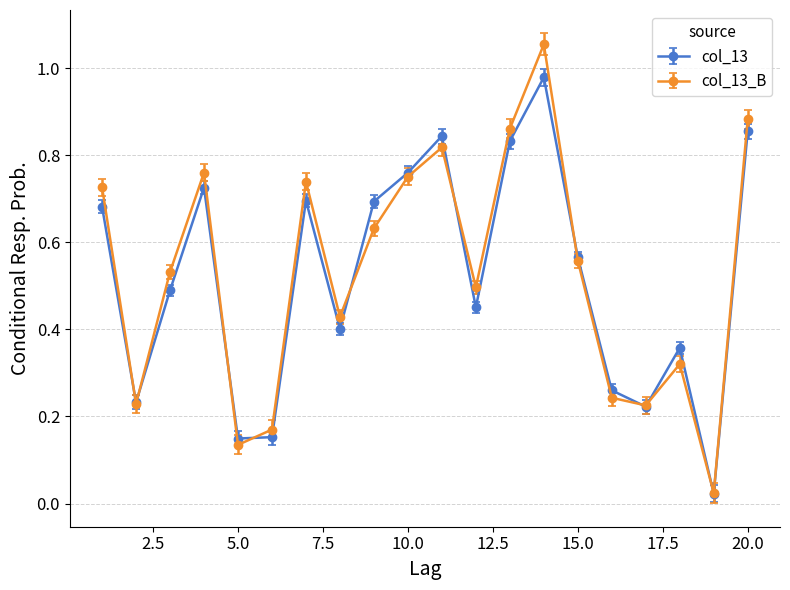

Which series has the widest spread of values?

col_13_B